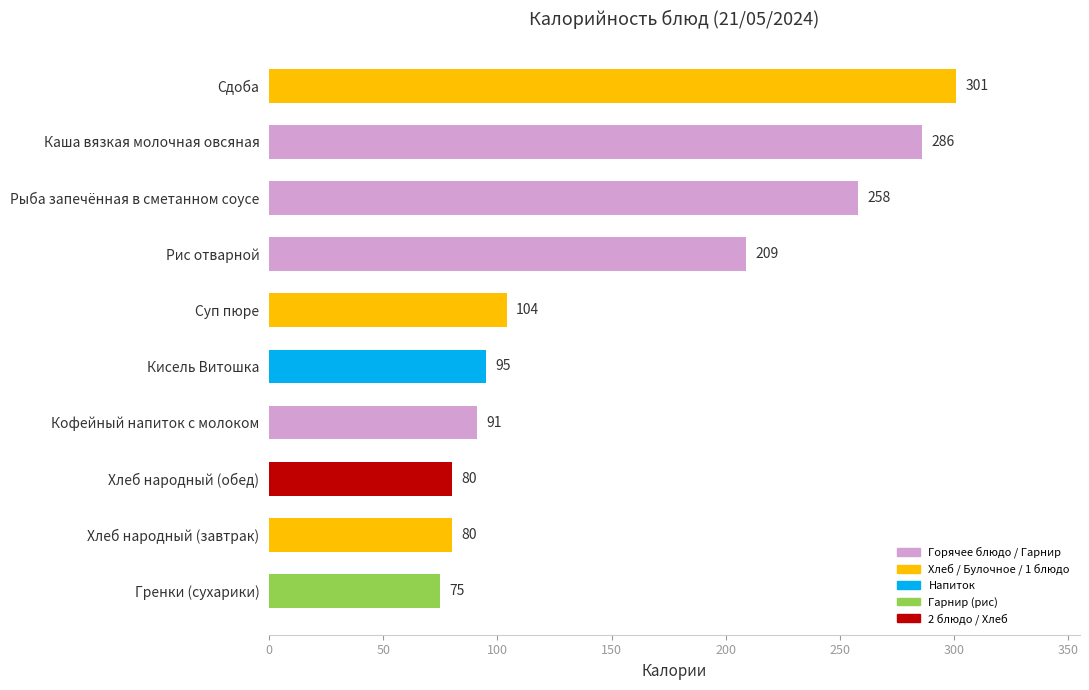

What is the maximum value shown in the chart?

301